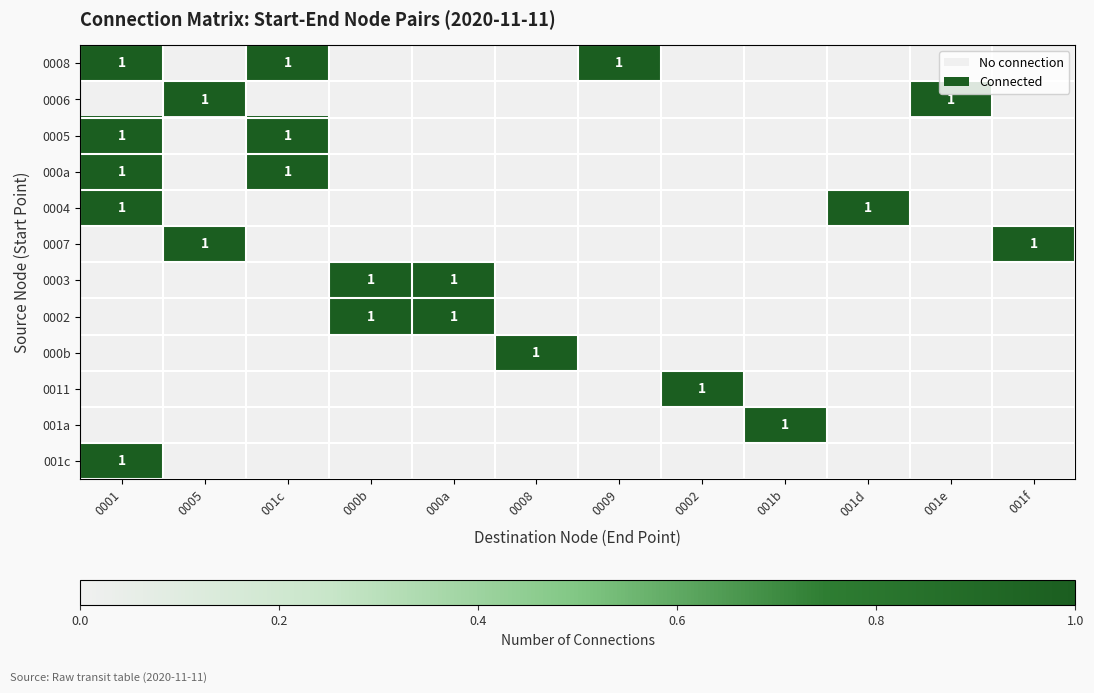

The value of 0003 at 000b is 1. True or false?

True